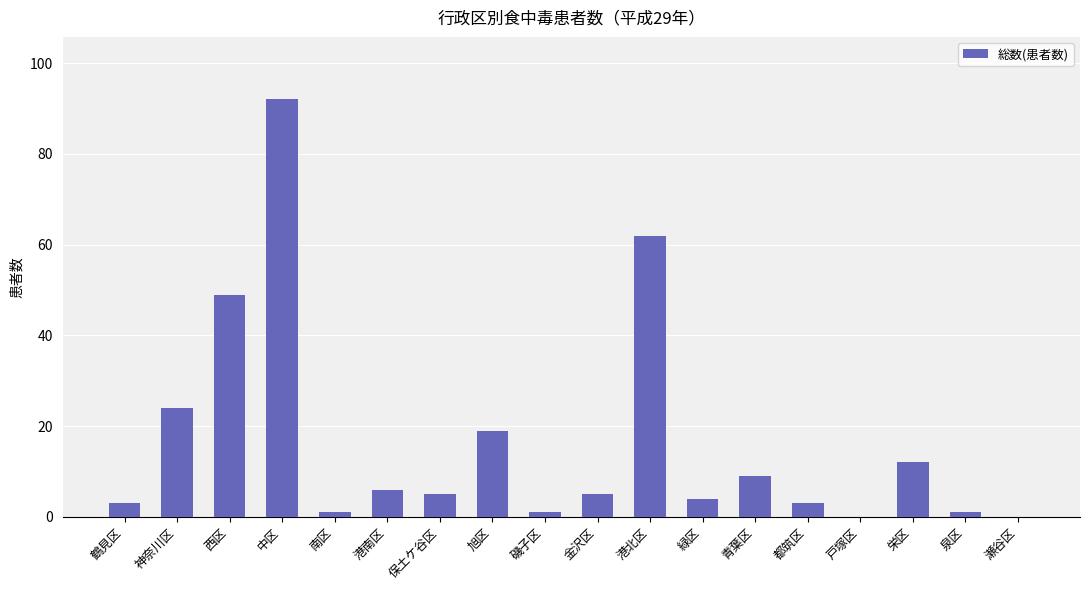

At which label is the value closest to 46?

西区